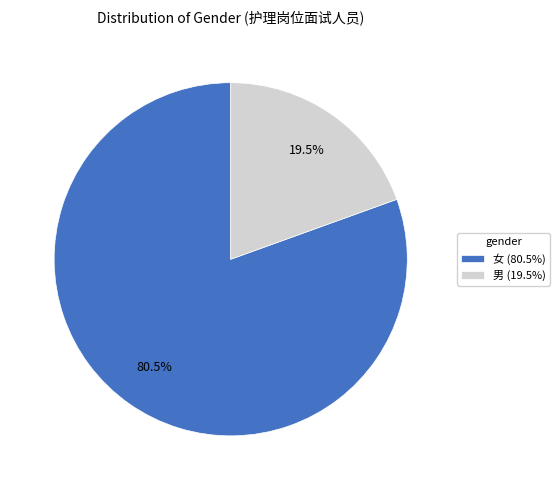

Rank the categories by value from lowest to highest.

男, 女